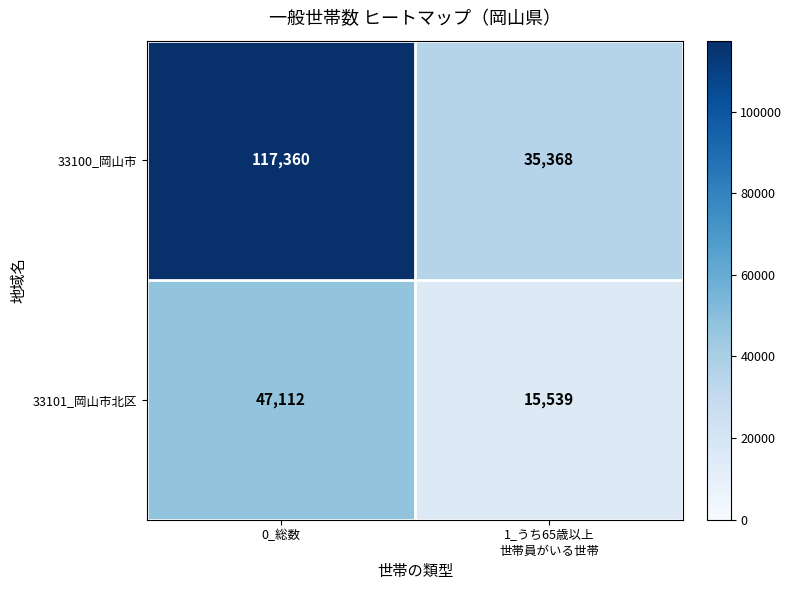

What is the minimum value for 33100_岡山市?

35368